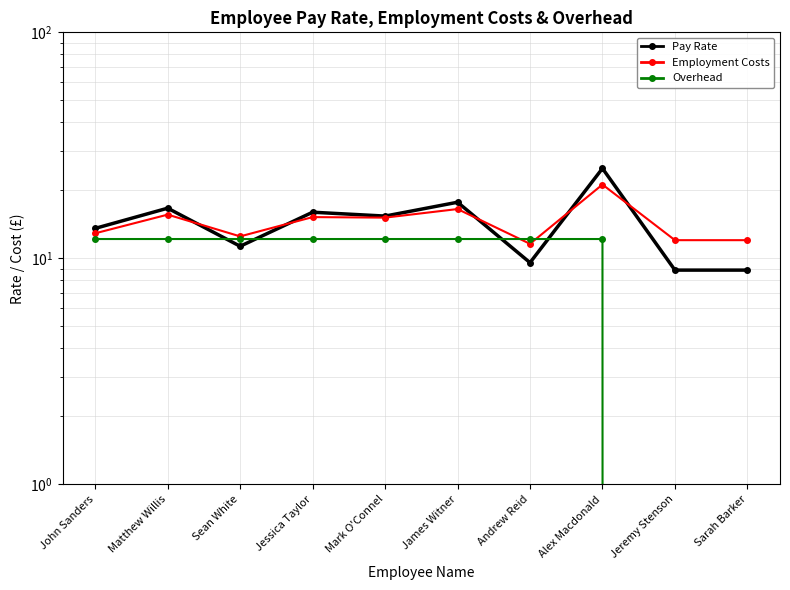

What is the sum of the Overhead values at Andrew Reid and James Witner?

24.4